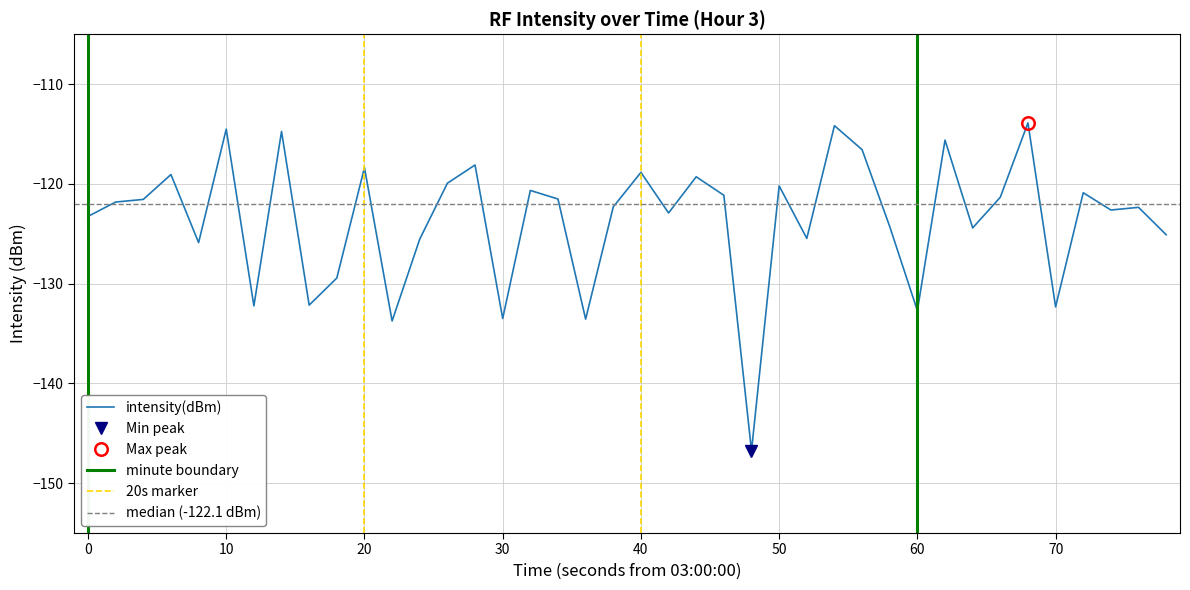

How many points are lower than both their immediate neighbors (excluding endpoints)?

13